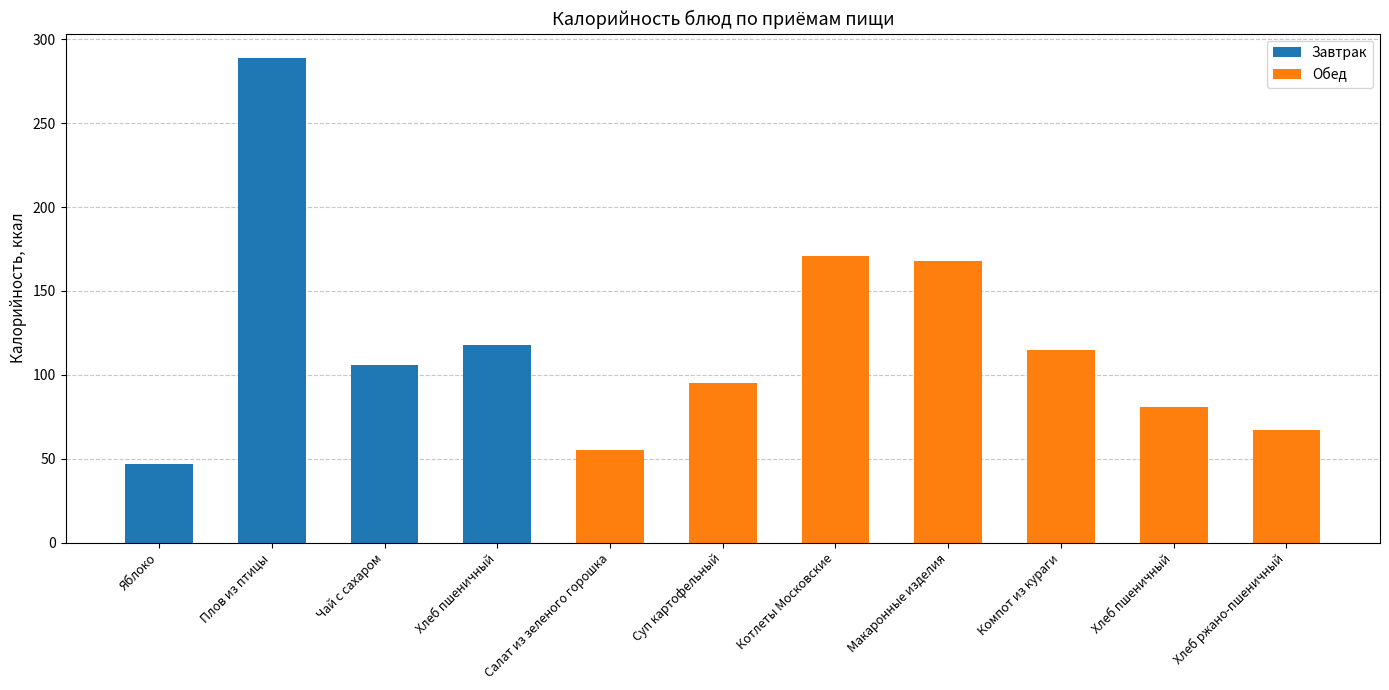

What is the value of the Завтрак bar at the 2nd from the left?

289